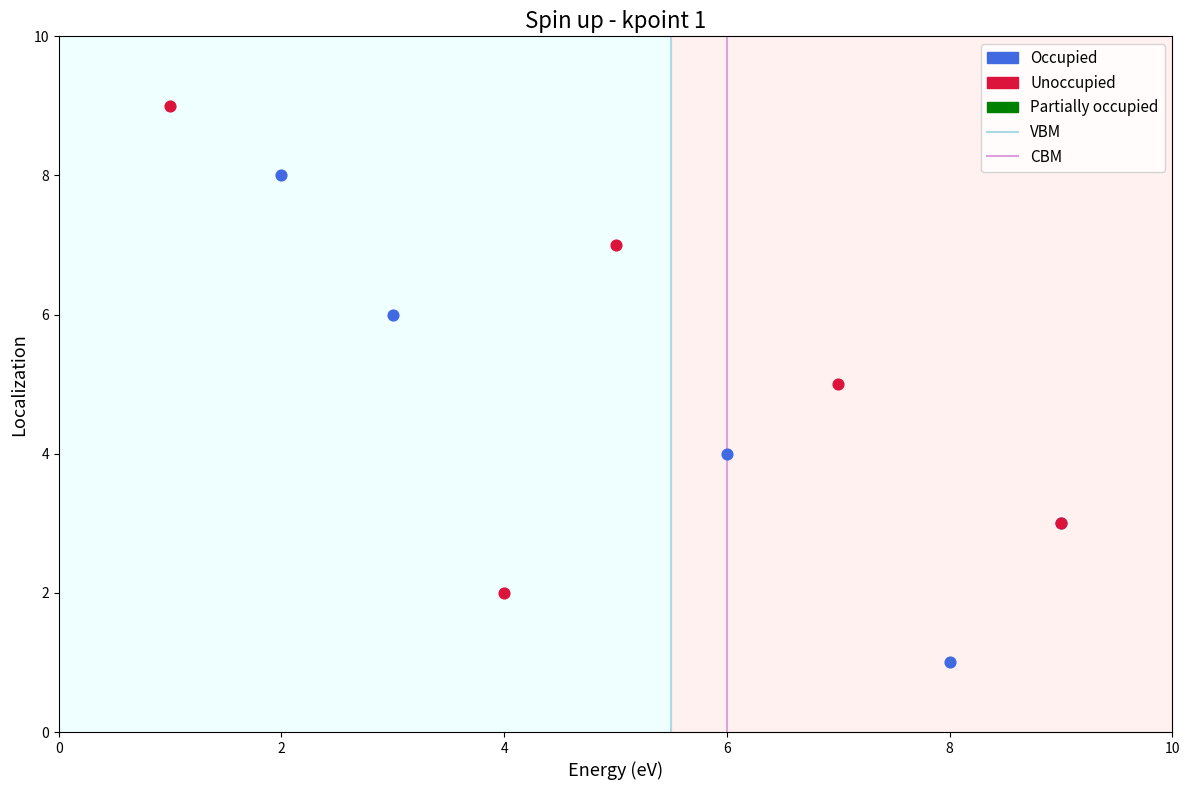

Which series contains the highest Y value?

Unoccupied